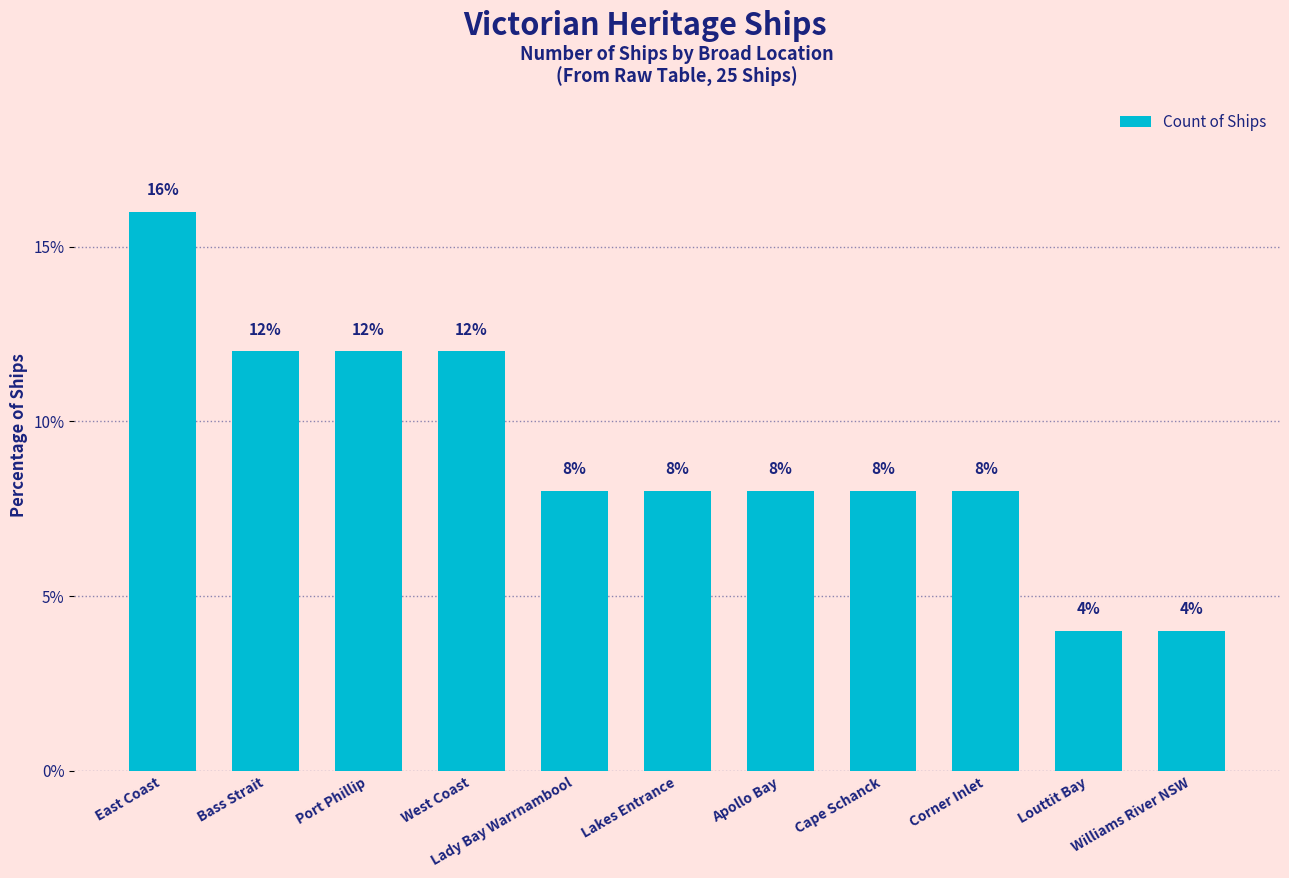

Count the values in the range 8 to 12.

8